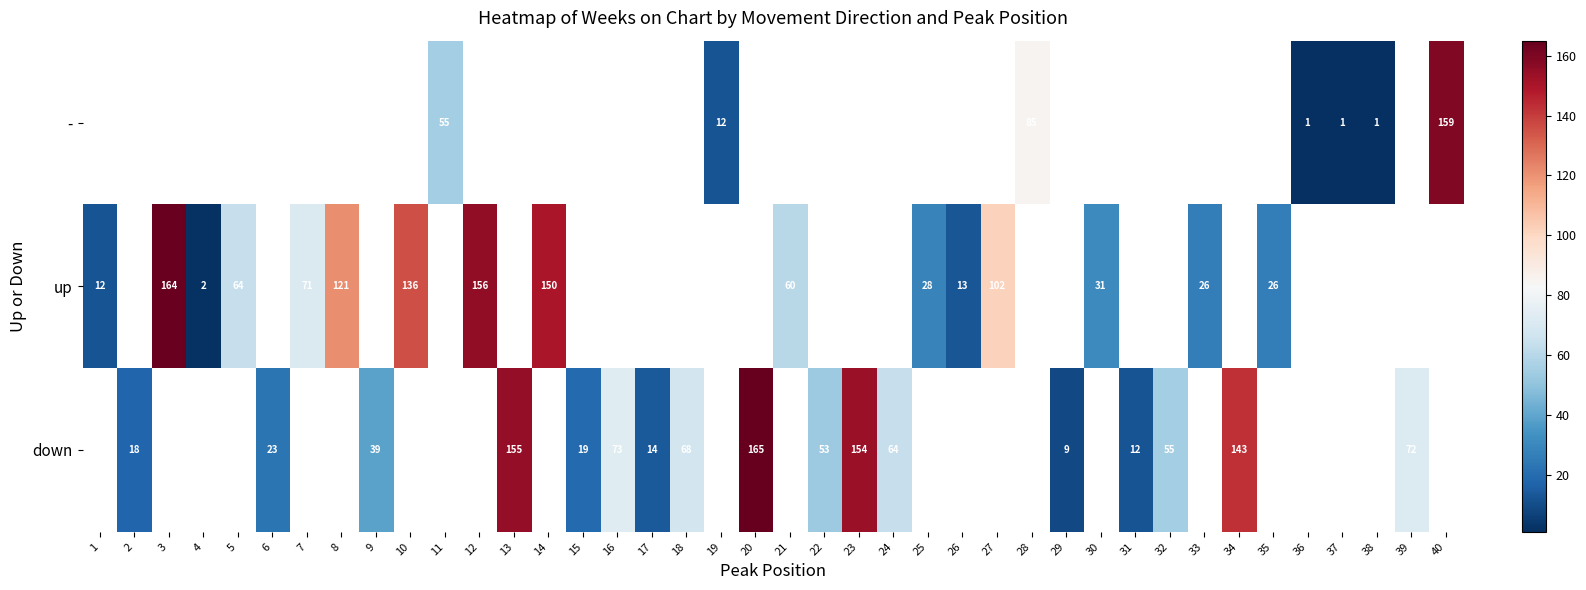

The - series shows 85 at 28. True or false?

True